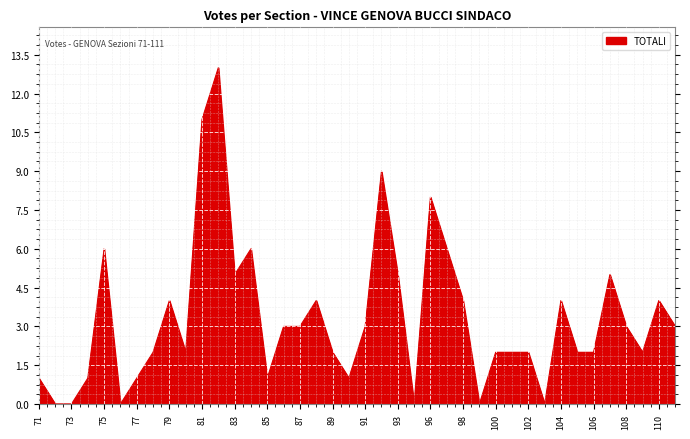

What is the difference between the maximum and minimum values?

13